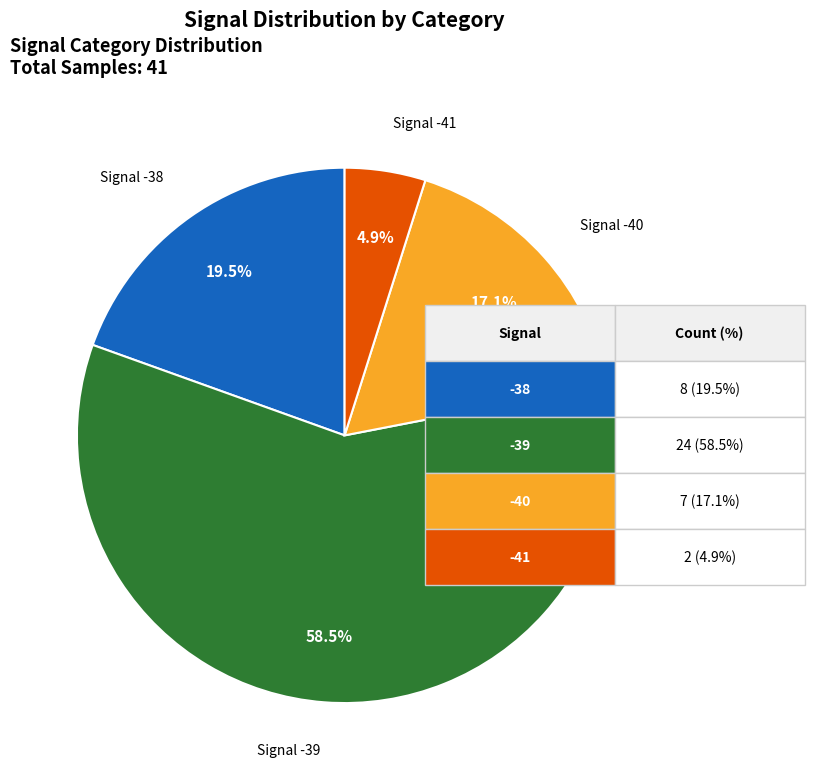

Does any single category account for the majority?

Yes